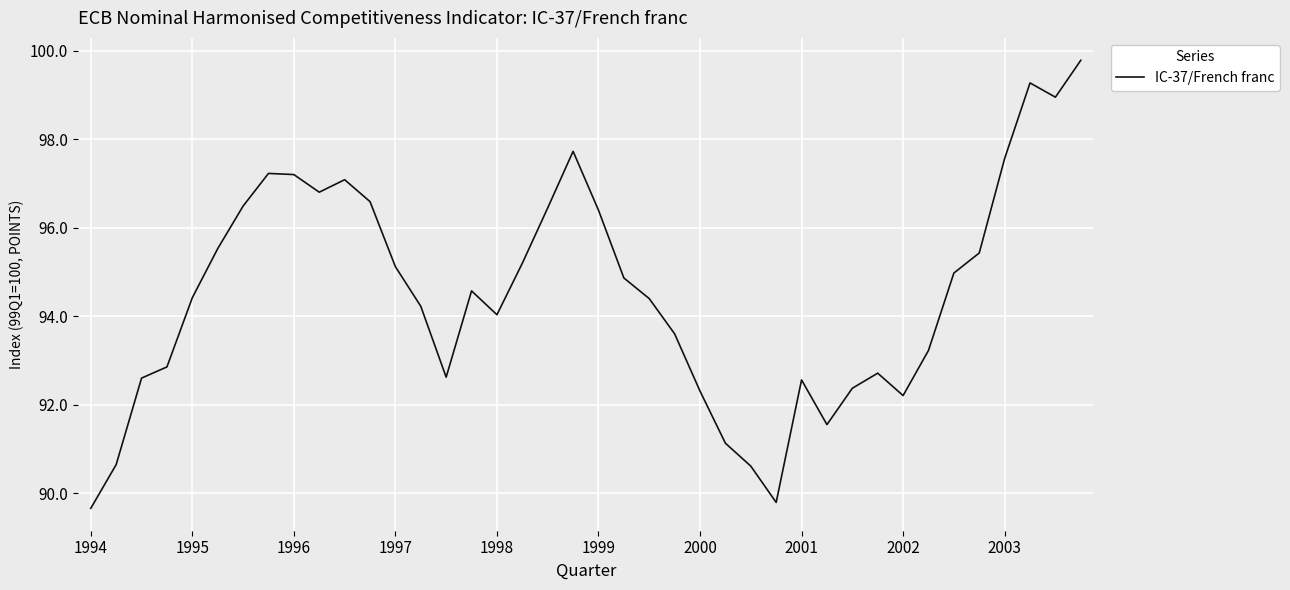

What is the smallest value displayed?

89.7